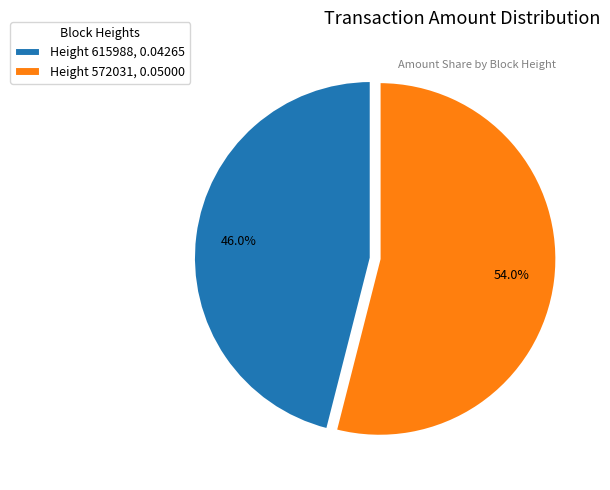

What portion of the pie excludes Height 615988, 0.04265?

54.0%